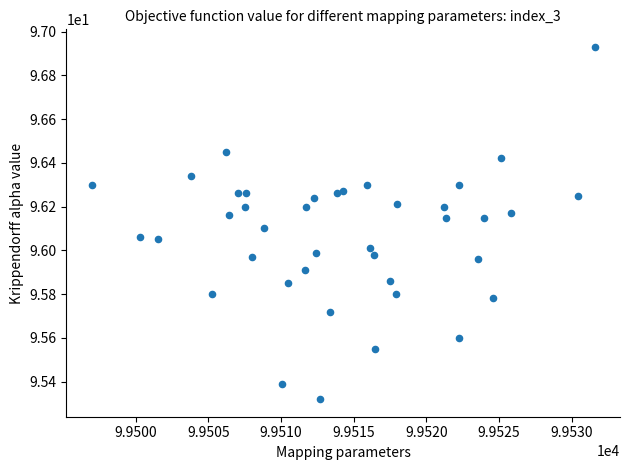

What is the range of X values (max minus min)?

34.6